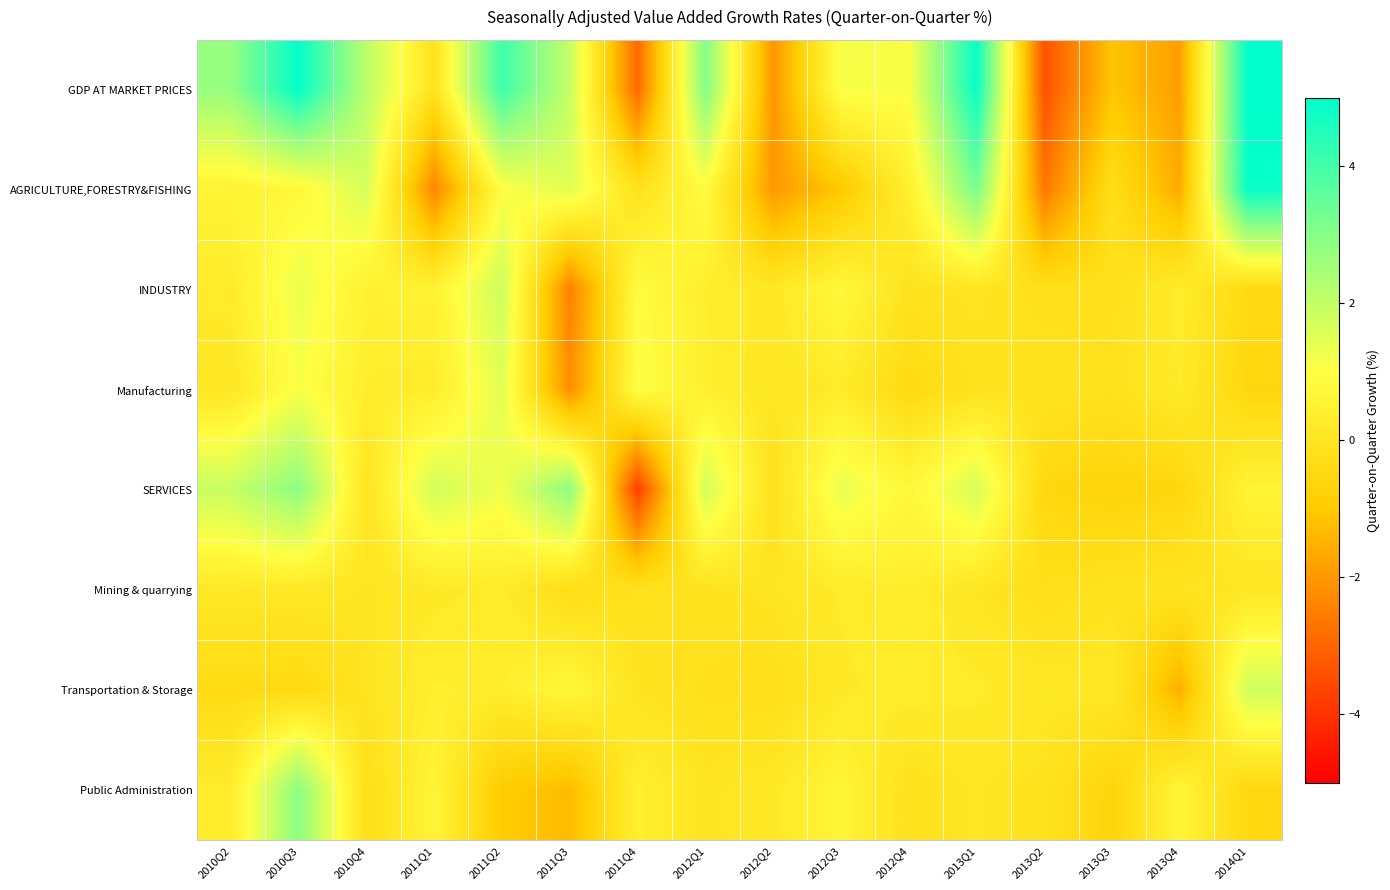

Reading left to right, transcribe all the data shown in this chart.

GDP AT MARKET PRICES: 2010Q2=2.7	2010Q3=5.0	2010Q4=2.1	2011Q1=-0.1	2011Q2=4.1	2011Q3=2.0	2011Q4=-2.9	2012Q1=3.1	2012Q2=-2.1	2012Q3=1.1	2012Q4=1.1	2013Q1=4.9	2013Q2=-3.4	2013Q3=-1.1	2013Q4=-1.9	2014Q1=5.0
AGRICULTURE,FORESTRY&FISHING: 2010Q2=0.6	2010Q3=0.7	2010Q4=1.7	2011Q1=-2.4	2011Q2=1.0	2011Q3=1.5	2011Q4=-0.1	2012Q1=0.9	2012Q2=-2.0	2012Q3=-1.0	2012Q4=0.4	2013Q1=3.2	2013Q2=-2.6	2013Q3=-0.3	2013Q4=-1.6	2014Q1=4.9
INDUSTRY: 2010Q2=0.3	2010Q3=1.3	2010Q4=0.5	2011Q1=0.5	2011Q2=1.8	2011Q3=-2.5	2011Q4=0.9	2012Q1=0.3	2012Q2=0.1	2012Q3=0.7	2012Q4=-0.1	2013Q1=0.0	2013Q2=-0.2	2013Q3=-0.2	2013Q4=0.3	2014Q1=-0.5
Manufacturing: 2010Q2=0.0	2010Q3=1.1	2010Q4=0.3	2011Q1=0.3	2011Q2=1.5	2011Q3=-2.2	2011Q4=1.0	2012Q1=0.4	2012Q2=0.0	2012Q3=0.2	2012Q4=-0.5	2013Q1=-0.1	2013Q2=-0.0	2013Q3=-0.1	2013Q4=0.2	2014Q1=-0.6
SERVICES: 2010Q2=1.9	2010Q3=2.9	2010Q4=-0.0	2011Q1=1.7	2011Q2=1.2	2011Q3=2.9	2011Q4=-3.7	2012Q1=1.7	2012Q2=-0.2	2012Q3=1.4	2012Q4=0.7	2013Q1=1.7	2013Q2=-0.6	2013Q3=-0.7	2013Q4=-0.6	2014Q1=0.6
Mining & quarrying: 2010Q2=0.1	2010Q3=0.1	2010Q4=0.0	2011Q1=0.1	2011Q2=0.3	2011Q3=-0.3	2011Q4=-0.1	2012Q1=-0.1	2012Q2=0.0	2012Q3=0.2	2012Q4=0.3	2013Q1=0.0	2013Q2=-0.3	2013Q3=-0.1	2013Q4=-0.0	2014Q1=0.0
Transportation & Storage: 2010Q2=-0.4	2010Q3=-0.5	2010Q4=-0.0	2011Q1=0.4	2011Q2=0.3	2011Q3=0.7	2011Q4=-0.0	2012Q1=-0.2	2012Q2=-0.3	2012Q3=0.2	2012Q4=0.3	2013Q1=0.2	2013Q2=0.1	2013Q3=0.1	2013Q4=-1.6	2014Q1=1.8
Public Administration: 2010Q2=0.3	2010Q3=2.9	2010Q4=-0.3	2011Q1=0.6	2011Q2=-0.9	2011Q3=-1.3	2011Q4=0.4	2012Q1=-0.0	2012Q2=0.1	2012Q3=0.6	2012Q4=-0.2	2013Q1=0.1	2013Q2=-0.1	2013Q3=-0.7	2013Q4=0.6	2014Q1=-0.5